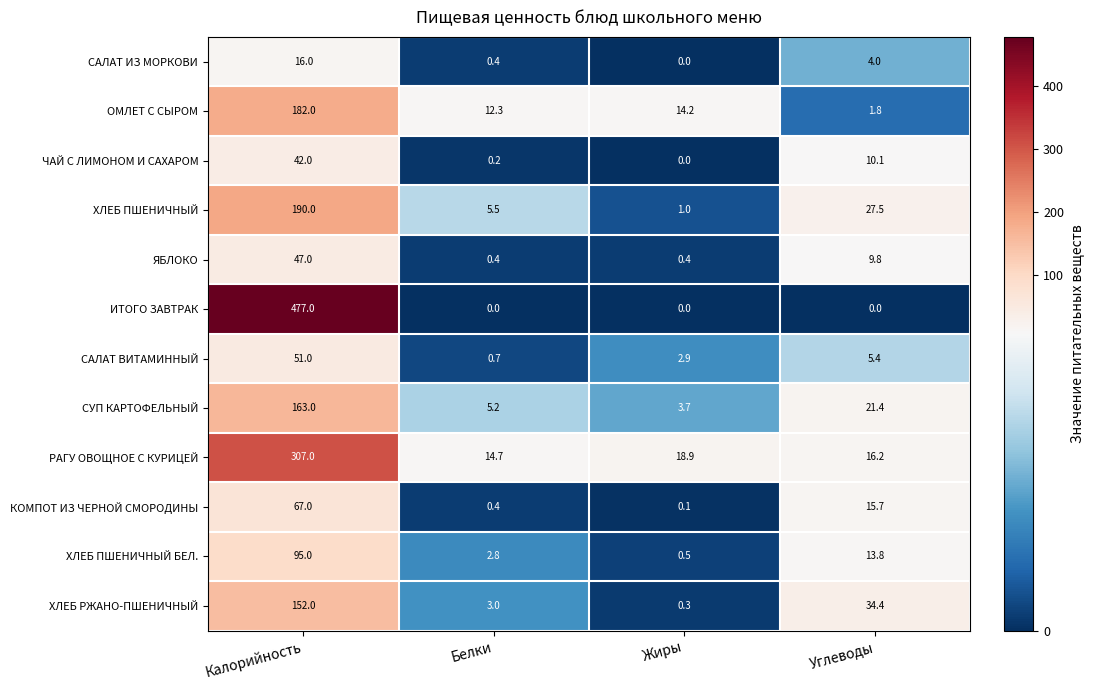

What is the difference between the second highest and second lowest values in the РАГУ ОВОЩНОЕ С КУРИЦЕЙ series?

2.7